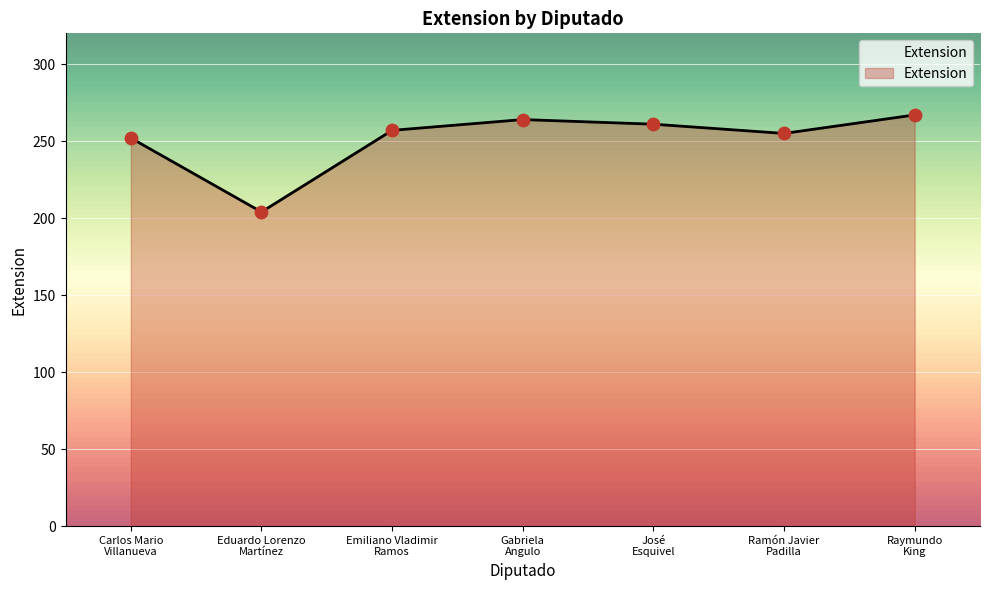

What is the change in value from Carlos Mario
Villanueva to Eduardo Lorenzo
Martínez?

-48